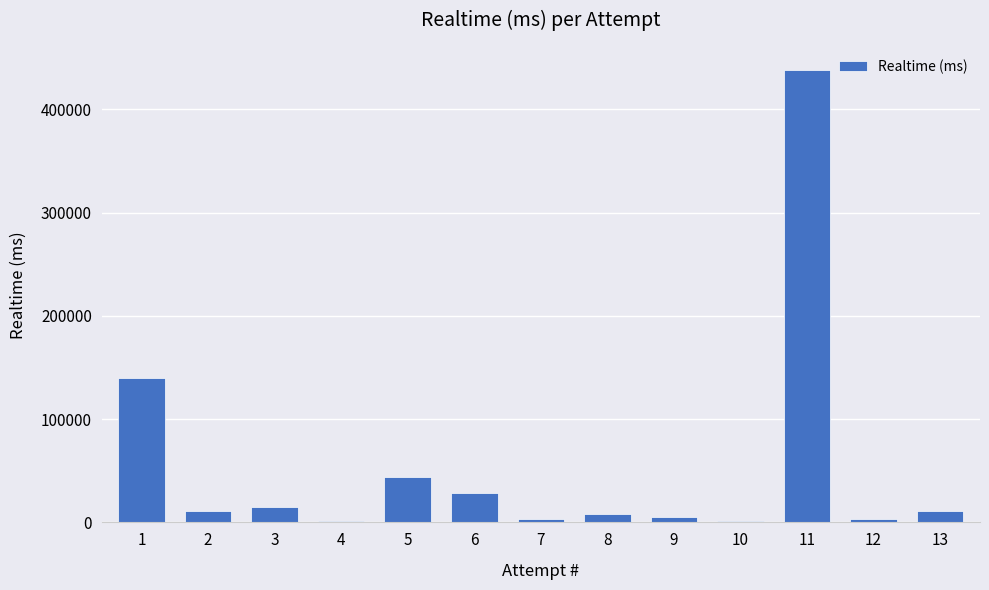

What is the change in value from 7 to 8?

+4793